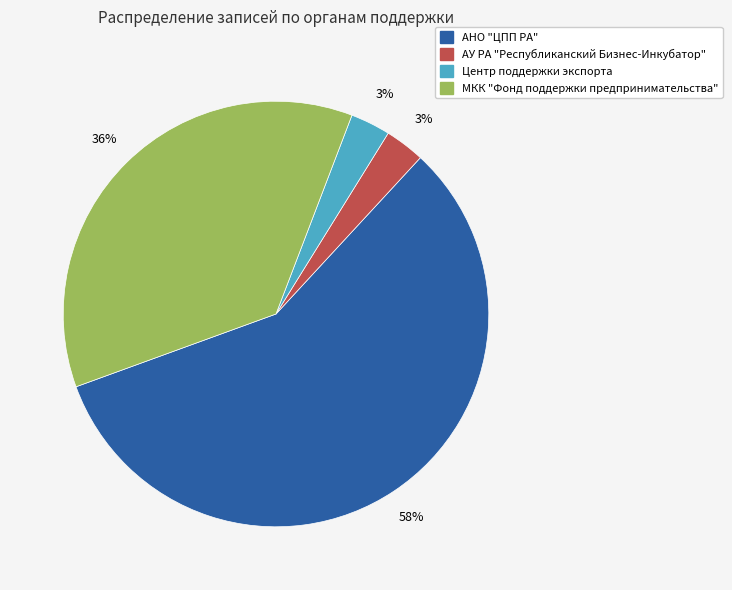

Is there any slice that represents more than half of the pie?

Yes